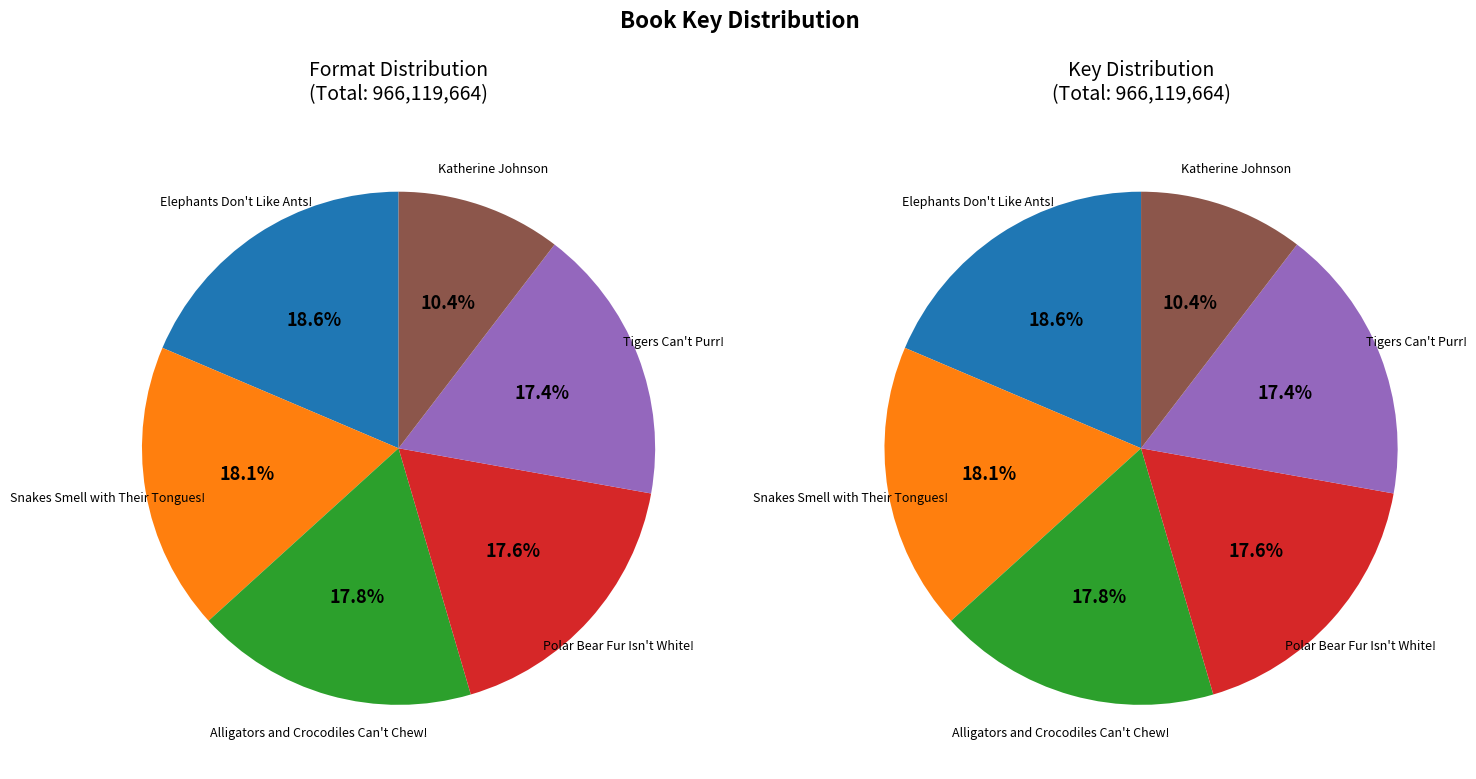

Rank the categories by value from highest to lowest.

Elephants Don't Like Ants!, Snakes Smell with Their Tongues!, Alligators and Crocodiles Can't Chew!, Polar Bear Fur Isn't White!, Tigers Can't Purr!, Katherine Johnson